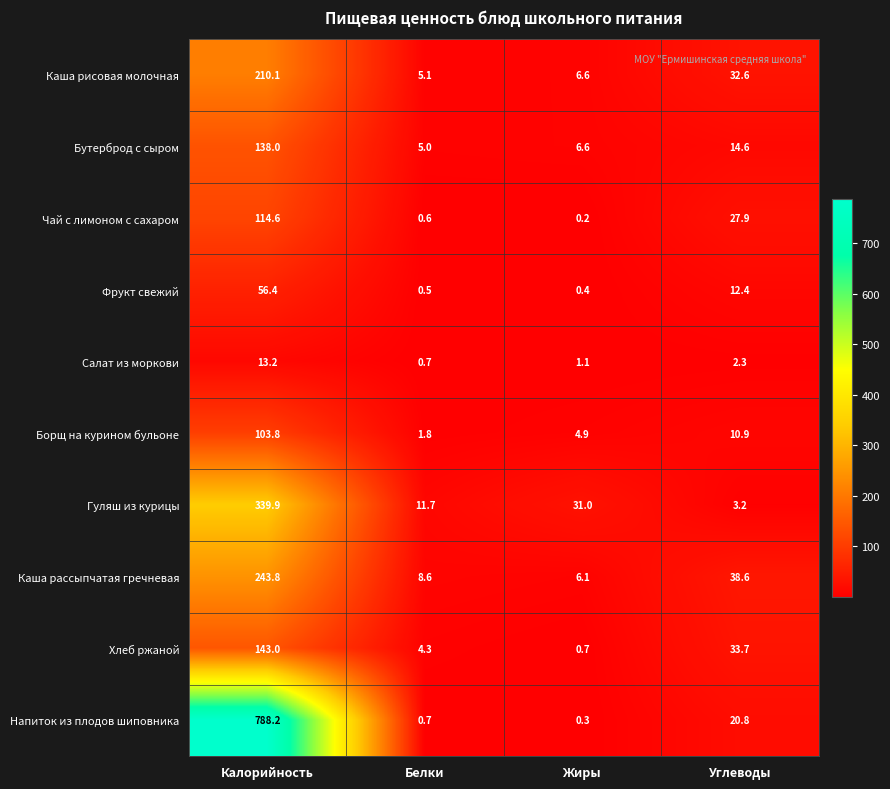

What is the sum of all Бутерброд с сыром values?

164.2